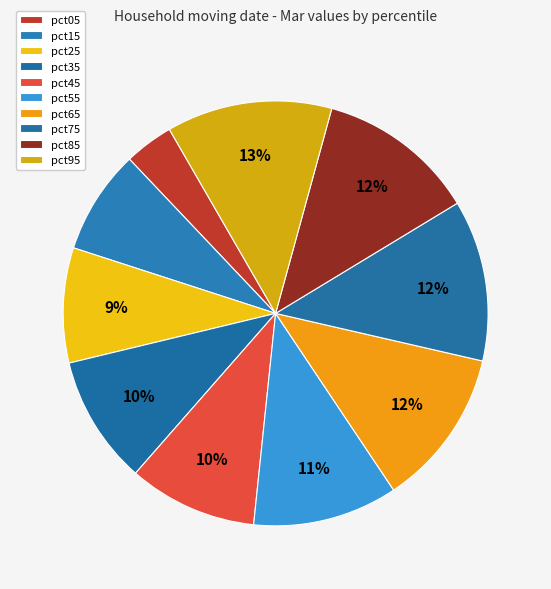

Is there a majority slice in this chart?

No